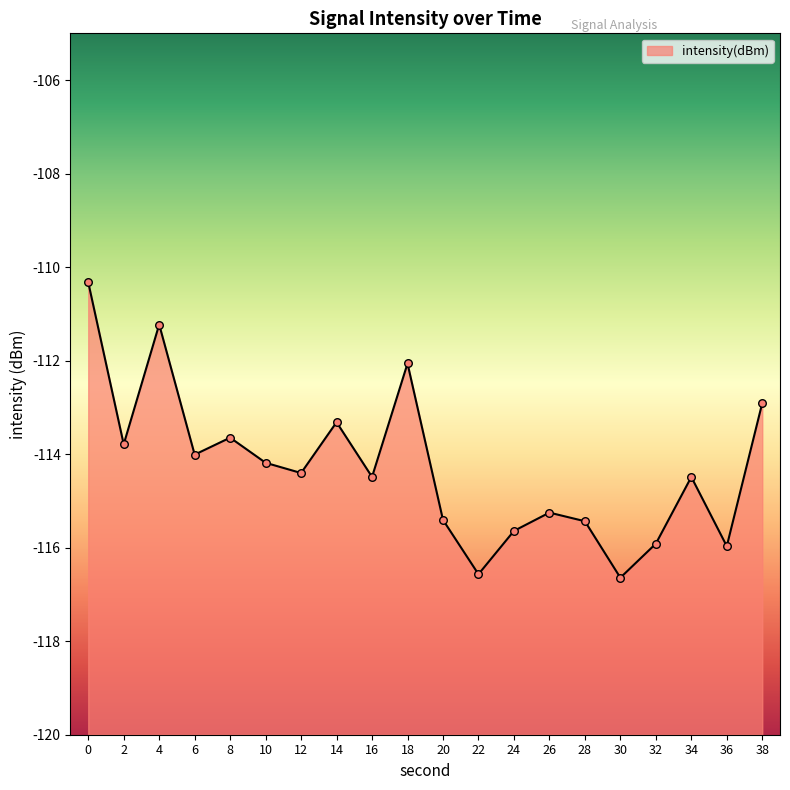

What is the change in value from 12 to 22?

-2.2